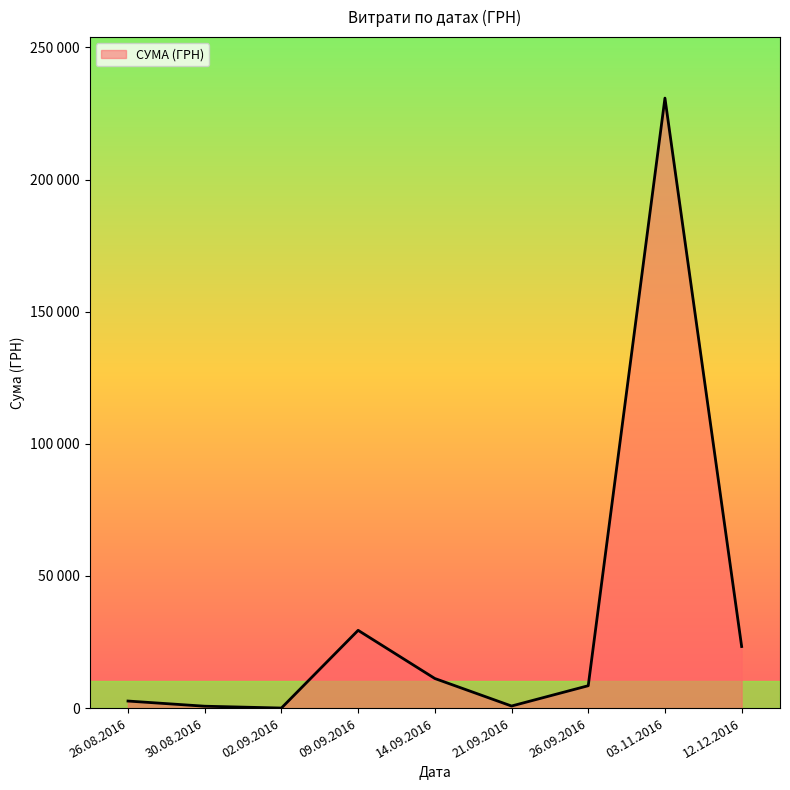

Does the chart display data point markers on the line(s)?

No